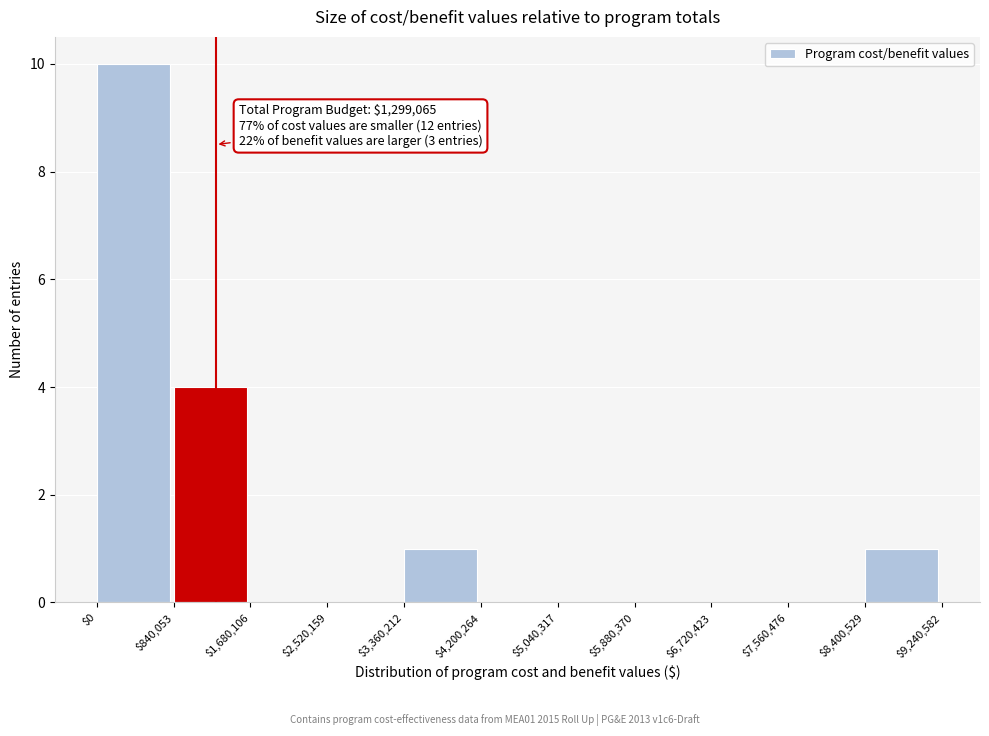

Which range on the x-axis has the tallest bar?

$0 to $840,053